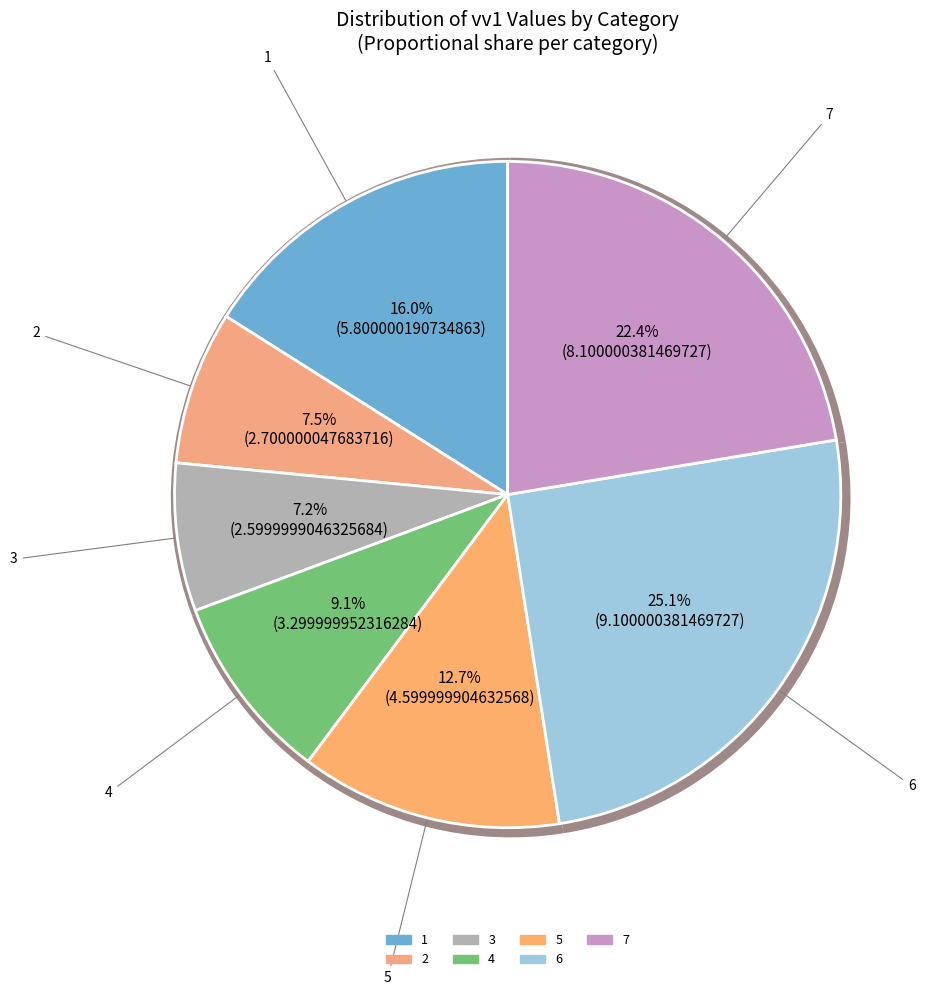

Does 7 account for over 50% of the chart?

No